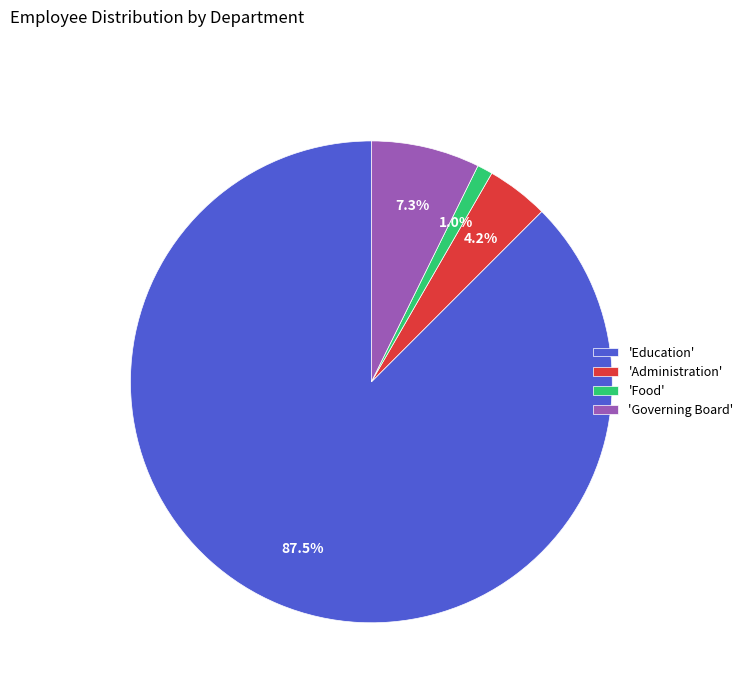

What percentage do 'Food' and 'Governing Board' together represent?

8.3%